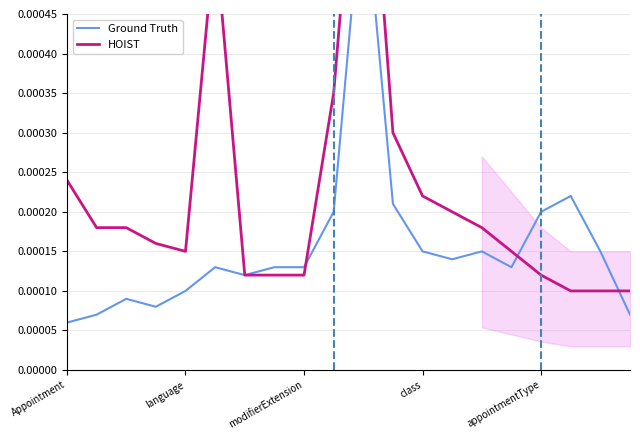

True or false: HOIST and Ground Truth intersect in this chart.

True